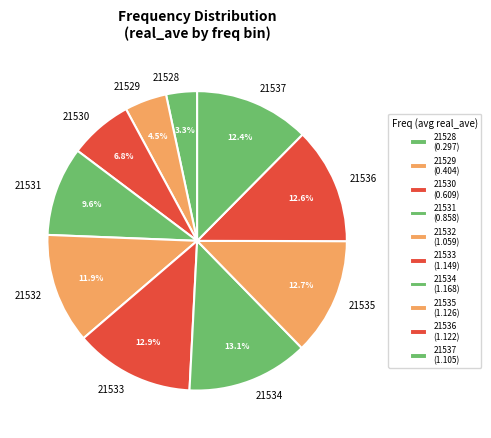

To the nearest percent, what percentage of the pie is 21537?

12%